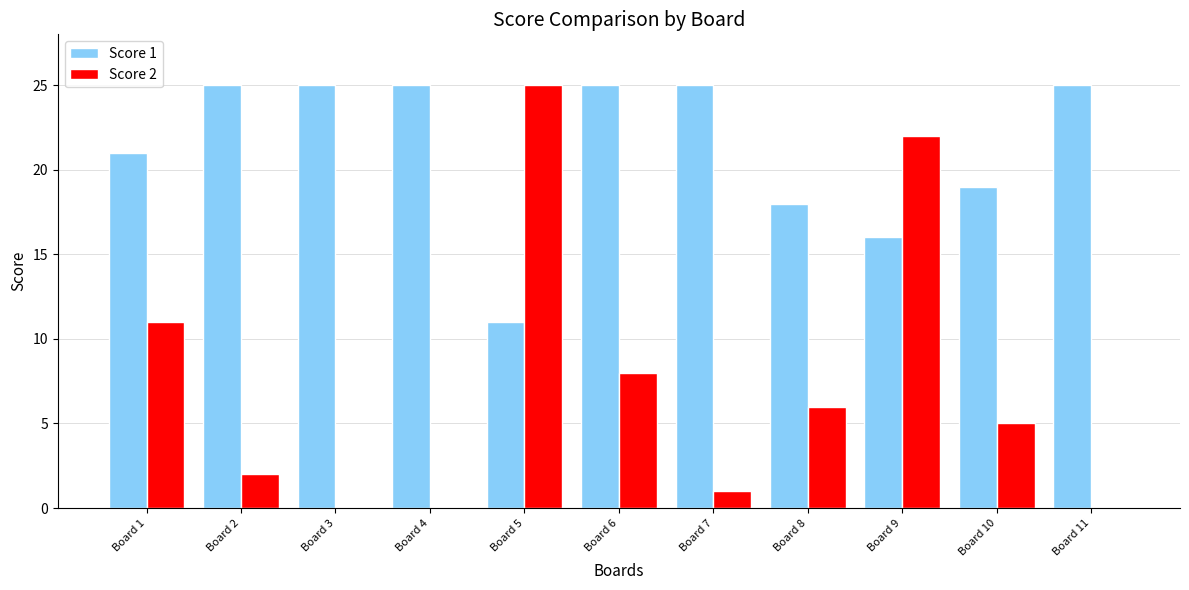

How many groups of bars are there?

11